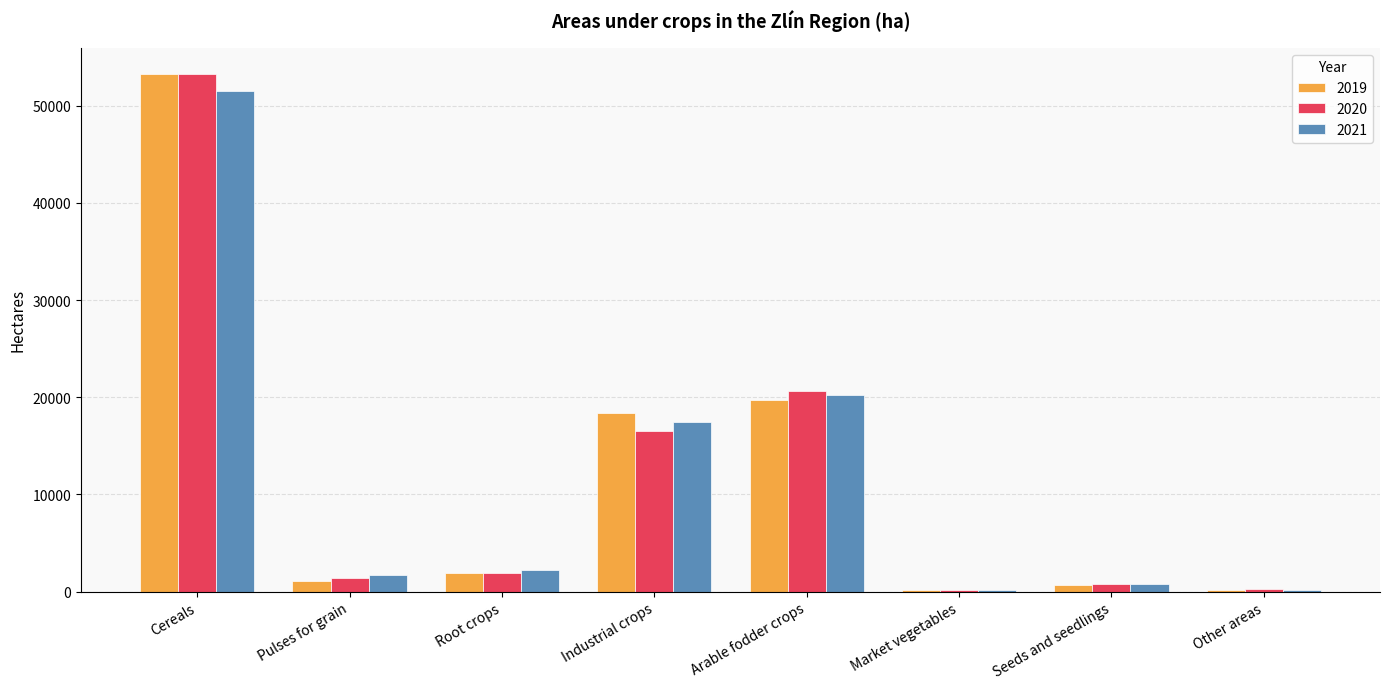

What is the sum of all 2021 values?

94170.5